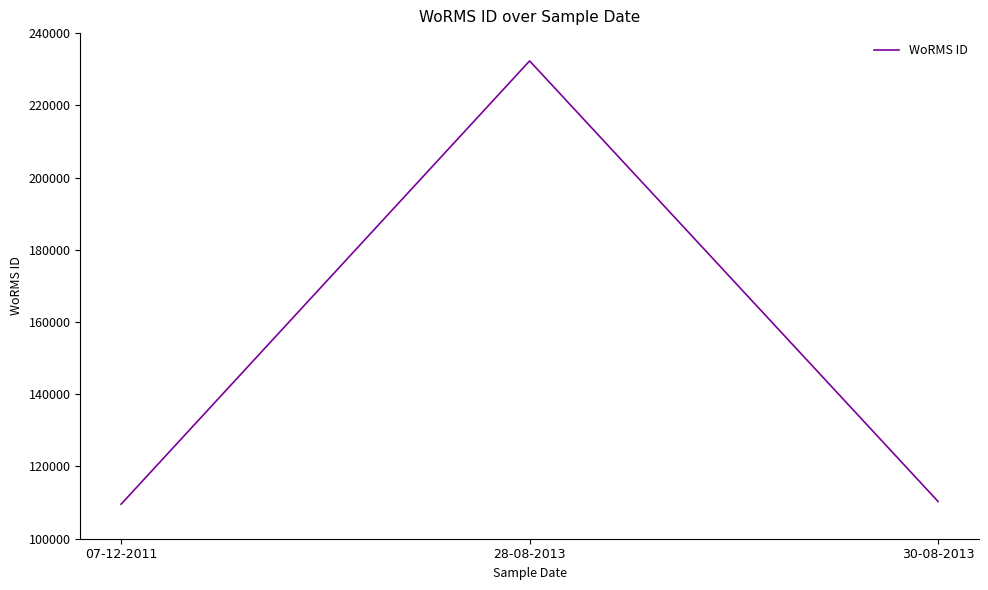

What is the minimum value shown in the chart?

109566